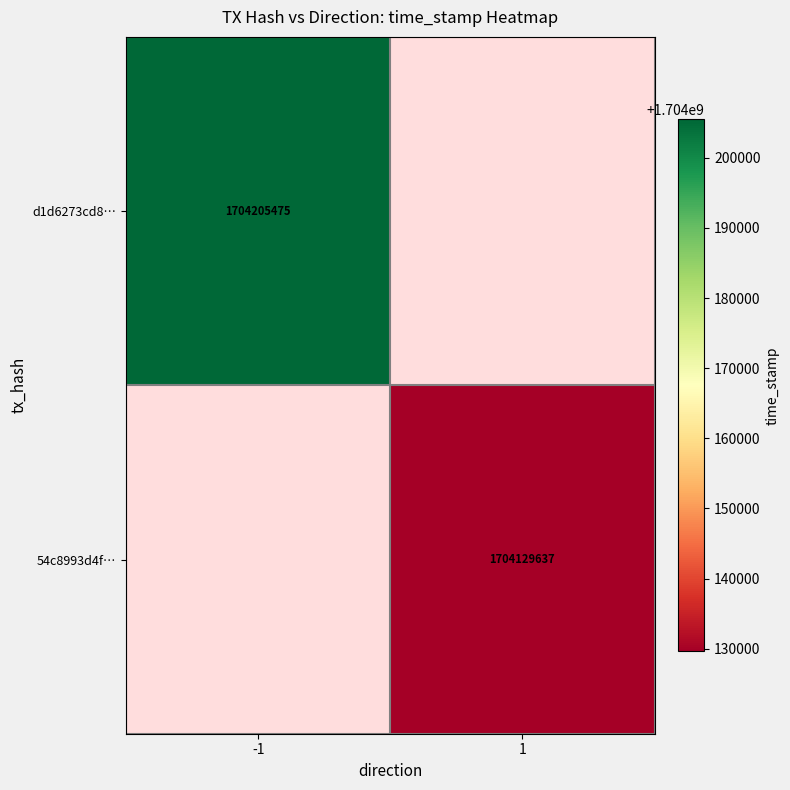

The d1d6273cd8… series shows 1704205475 at -1. True or false?

True